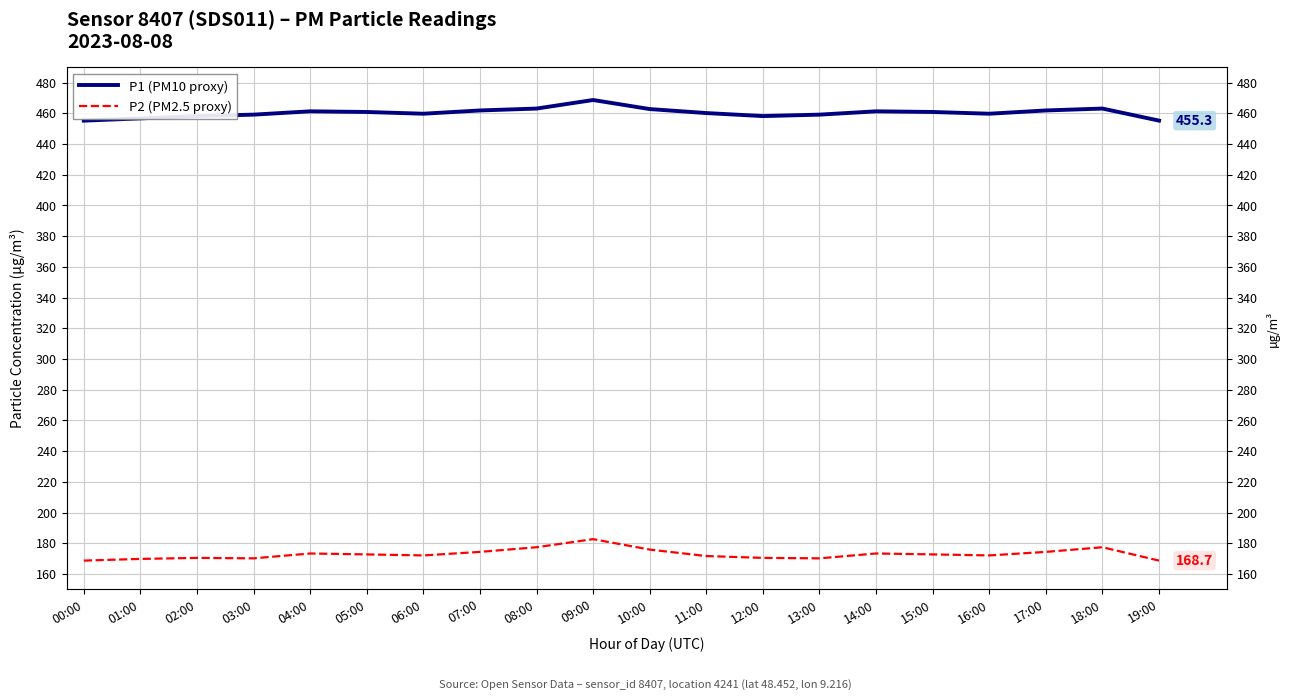

What is the difference between the maximum and second lowest values in the P1 (PM10 proxy) series?

13.4